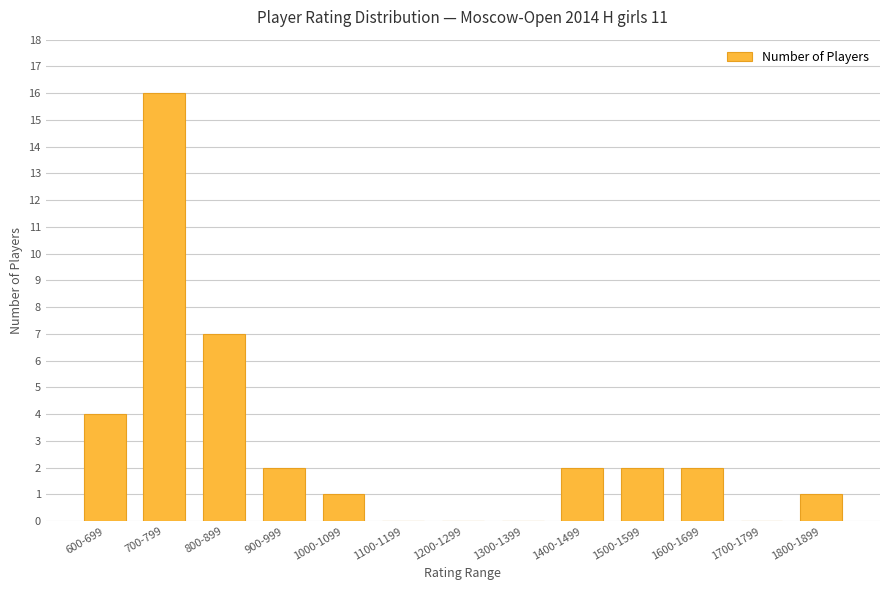

Reading left to right, extract all data points from this chart.

600-699=4	700-799=16	800-899=7	900-999=2	1000-1099=1	1100-1199=0	1200-1299=0	1300-1399=0	1400-1499=2	1500-1599=2	1600-1699=2	1700-1799=0	1800-1899=1